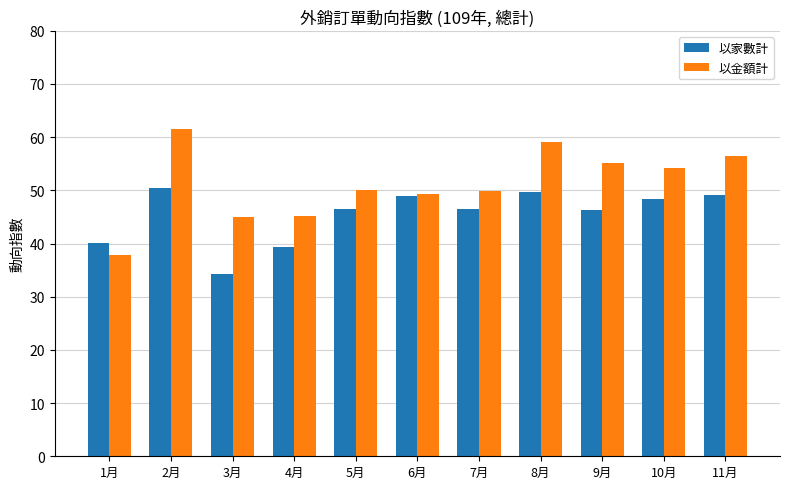

How many values in the 以家數計 series are below 46?

3